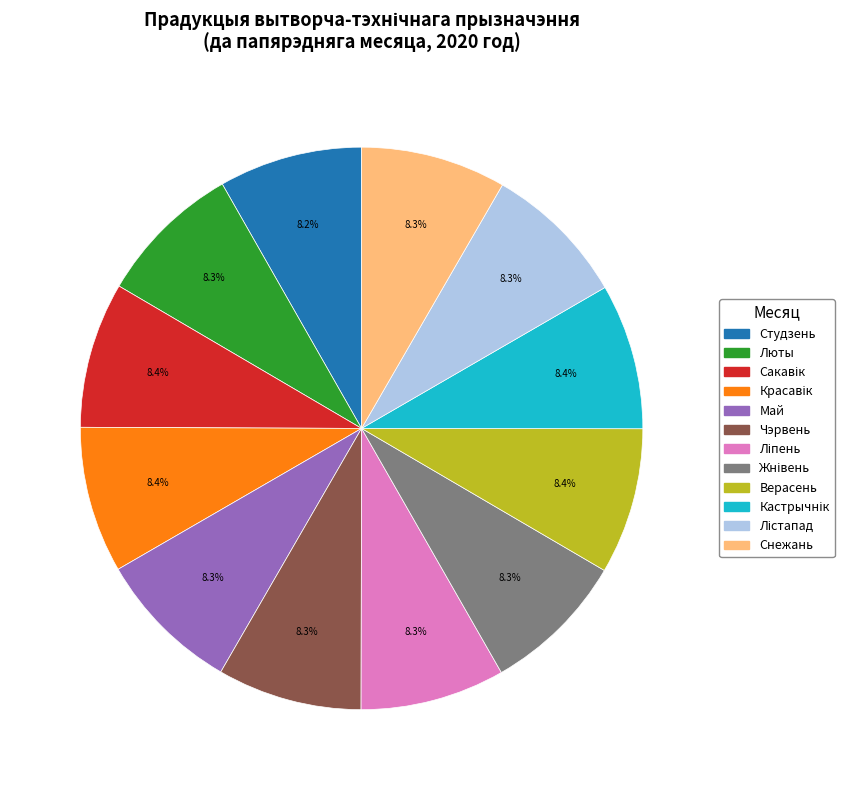

Is there any slice that represents more than half of the pie?

No